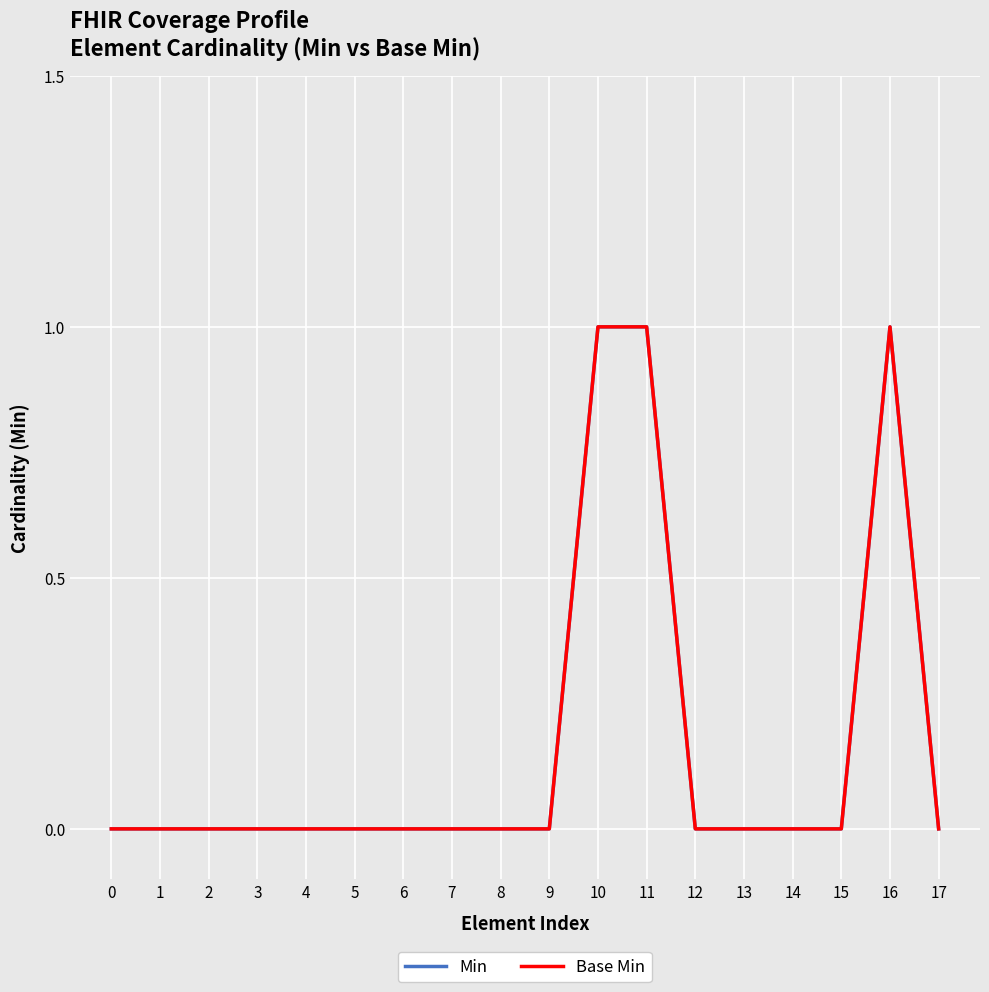

Does the chart have visible grid lines?

Yes